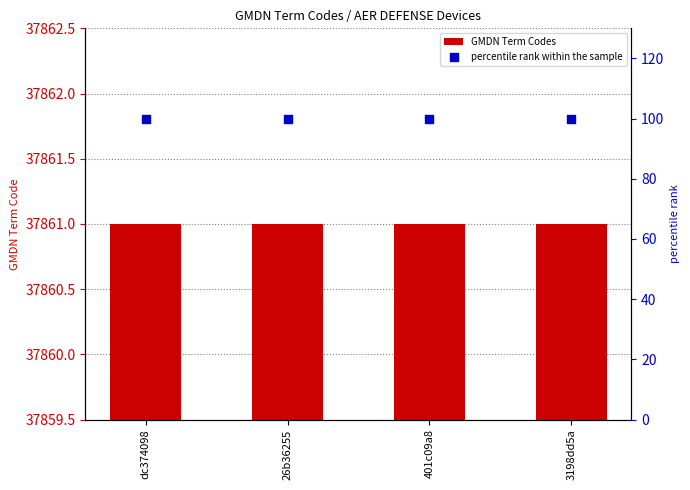

At how many categories does at least one series exceed 2233?

4